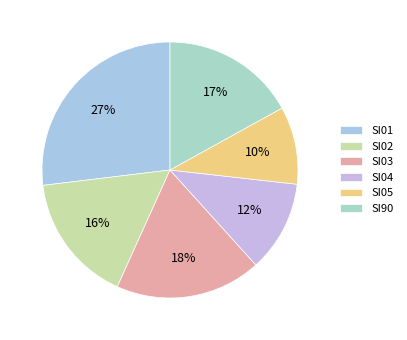

Count the number of slices in the pie.

6